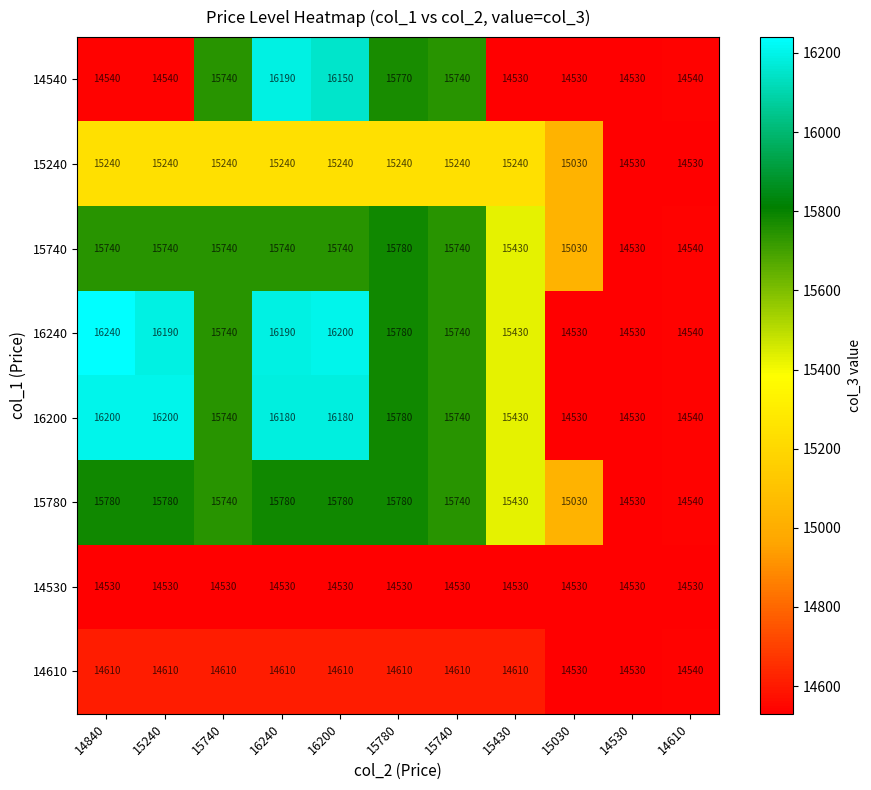

Count the number of data series in this chart.

8